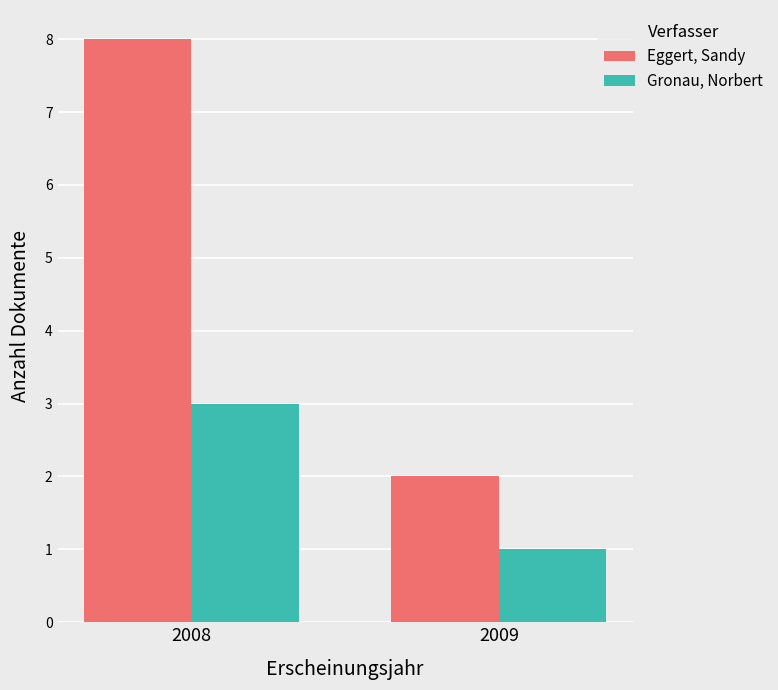

How many data points does each series have?

2